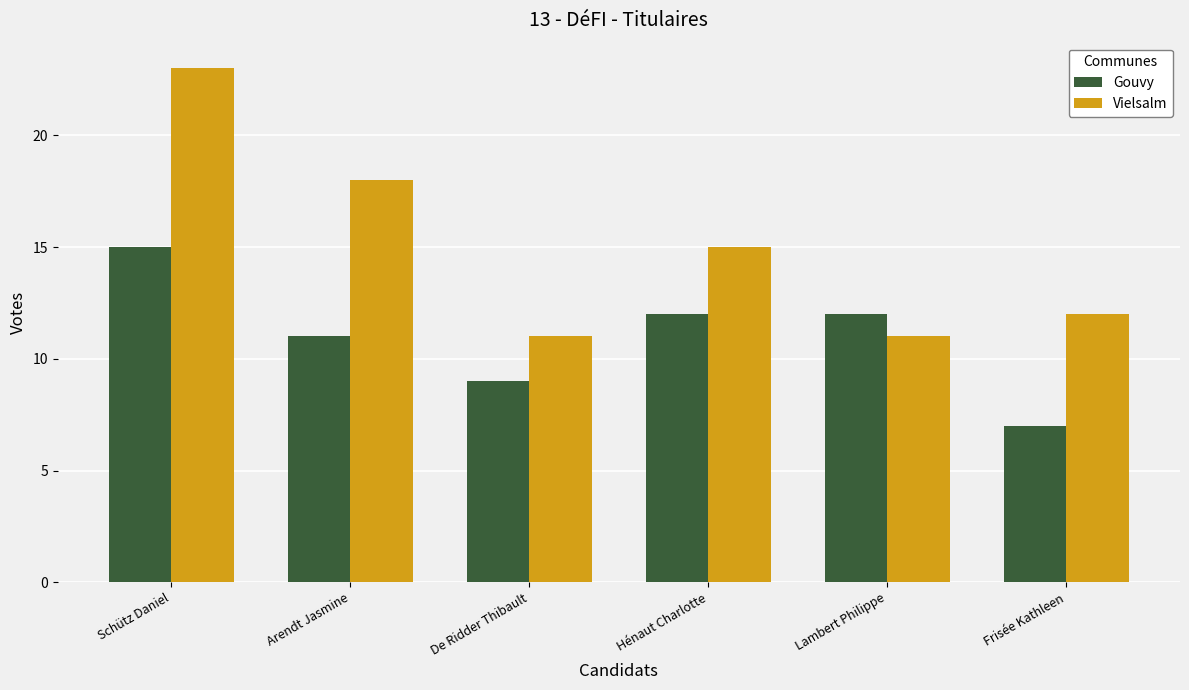

What position from the left is Hénaut Charlotte?

4